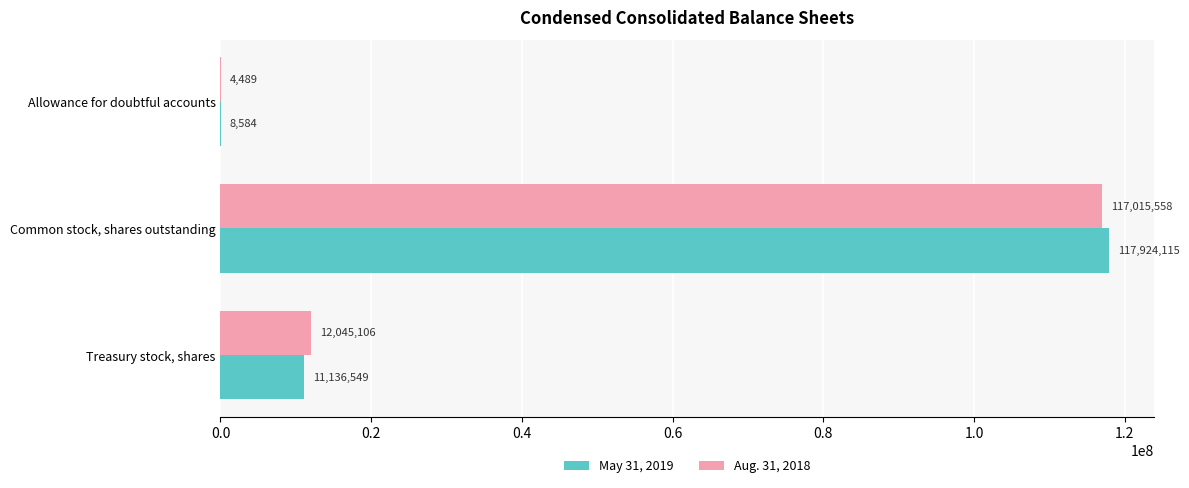

The May 31, 2019 series shows 11136549 at Treasury stock, shares. True or false?

True